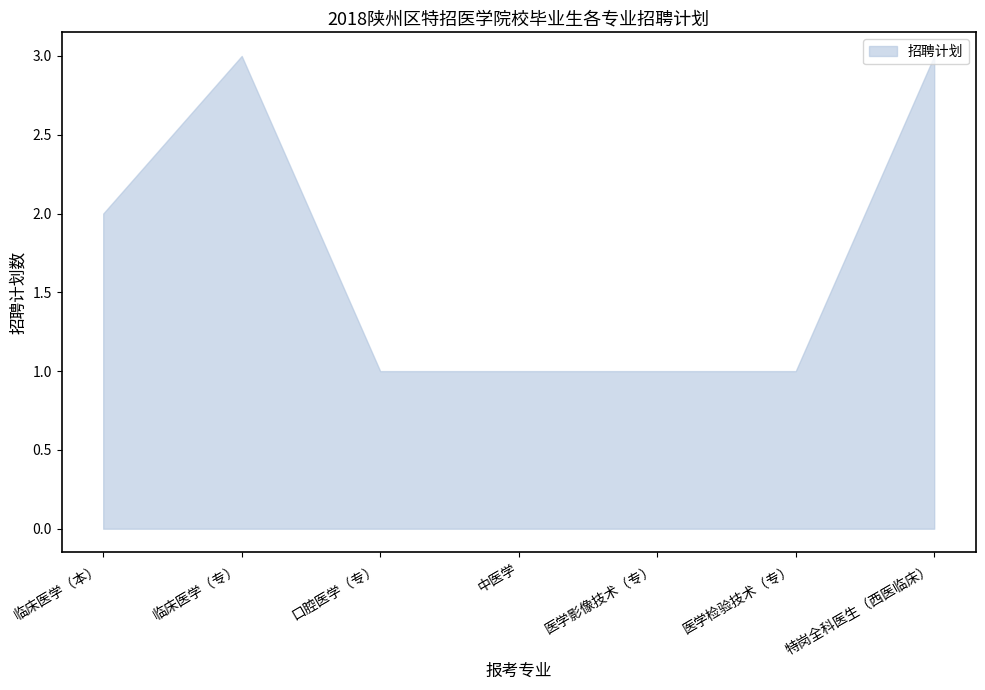

What is the sum of all values?

12